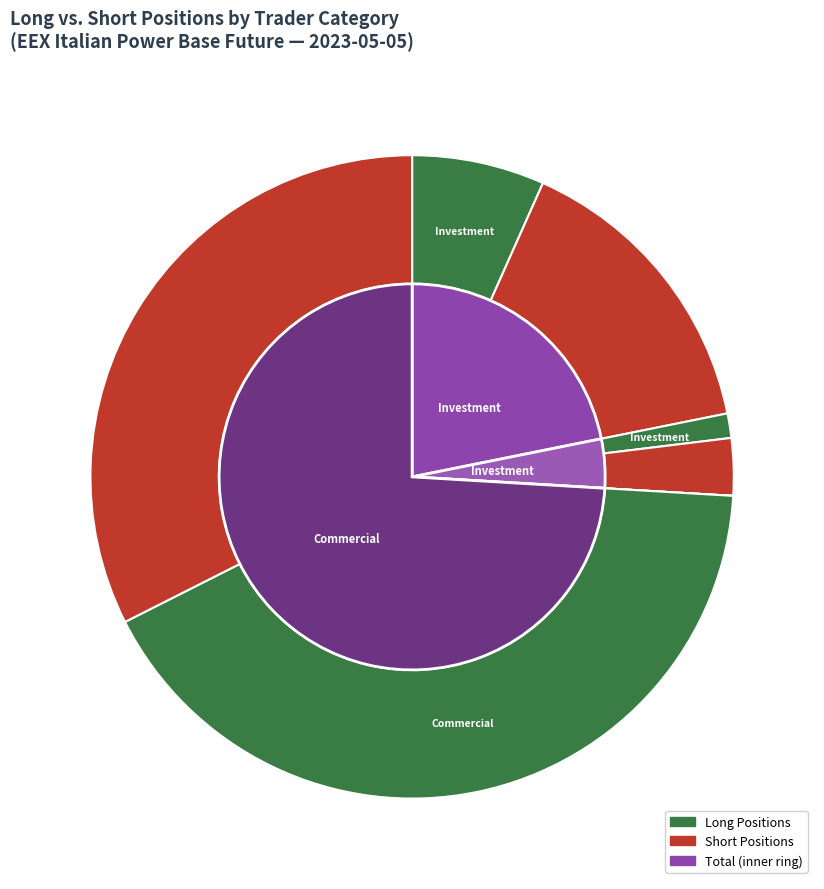

Which category has the biggest portion of the pie?

Commercial Undertakings